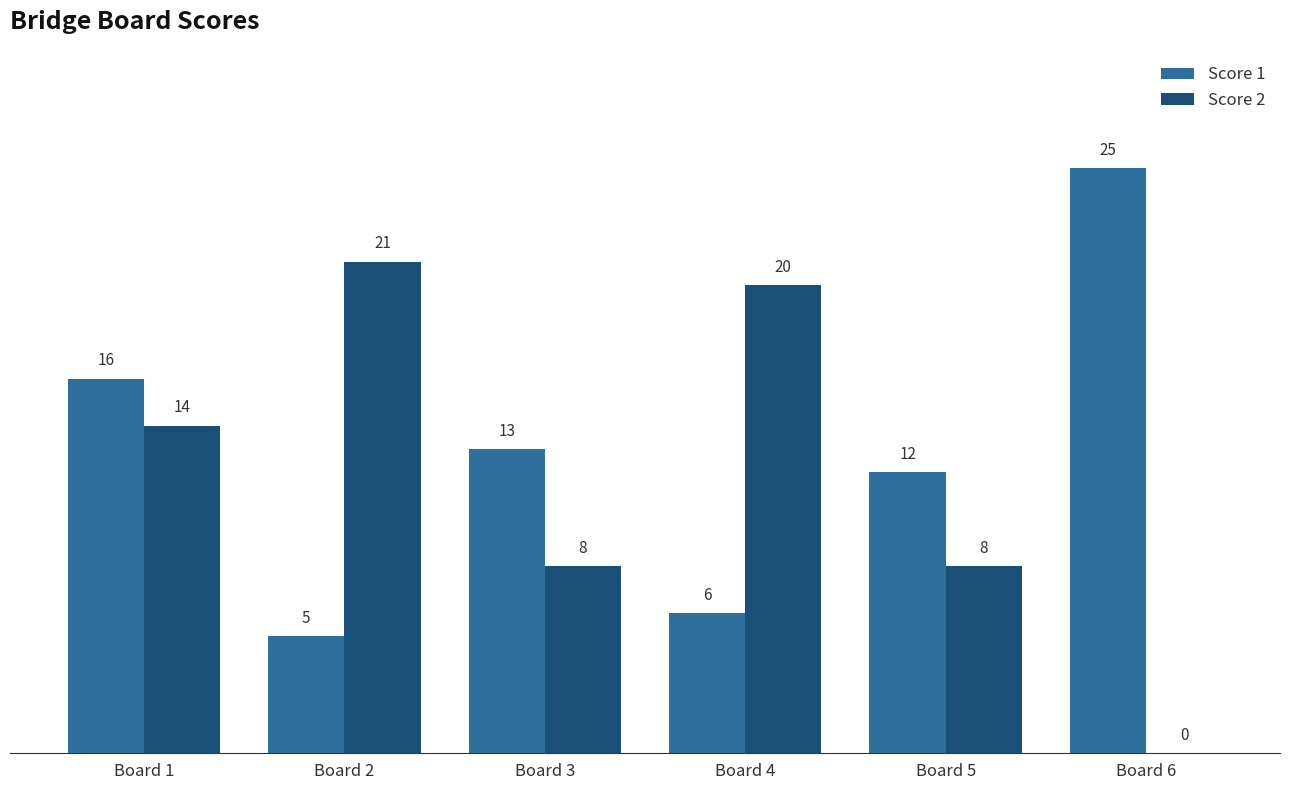

At which label does Score 1 first exceed 13?

Board 1